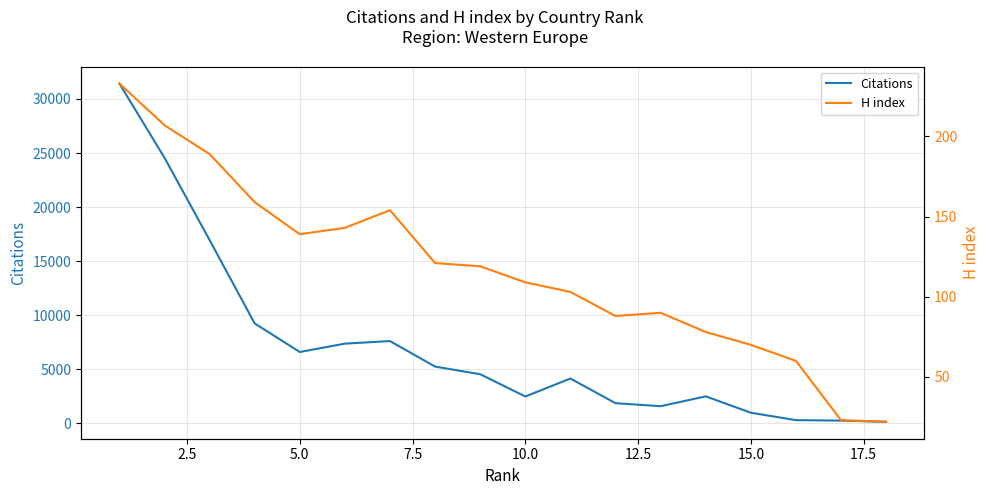

True or false: Citations and H index cross at least once.

False